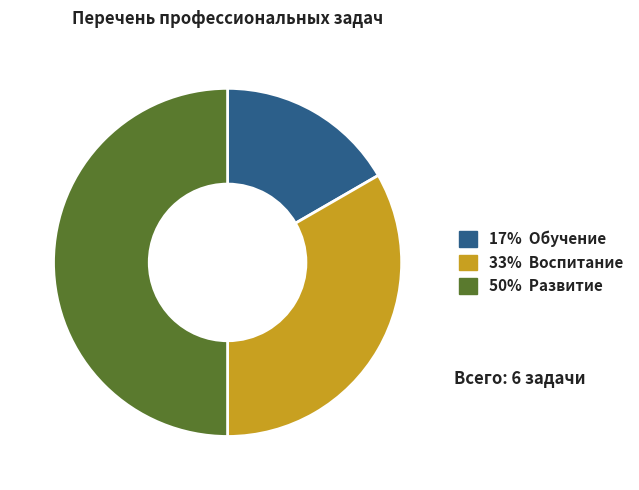

How many slices are in this pie chart?

3